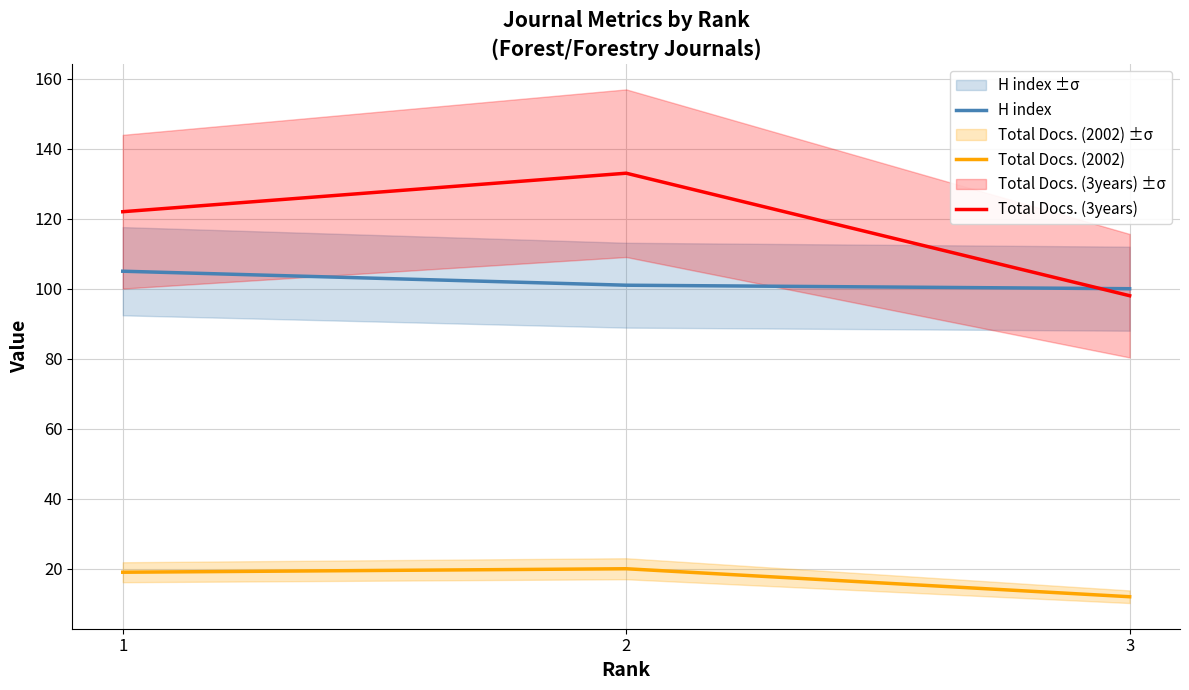

How many lines are shown in the chart?

3